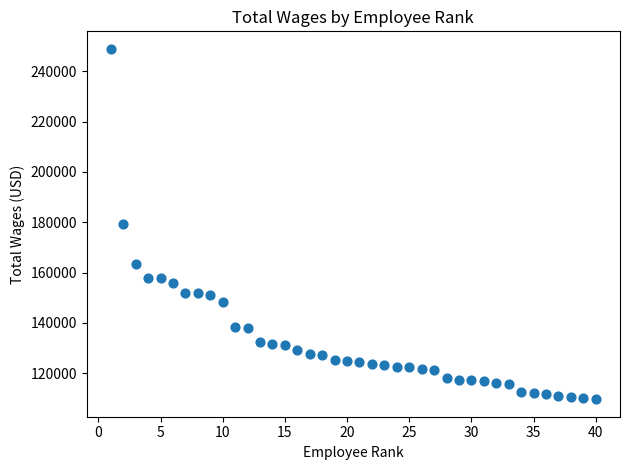

What is the range of X values (max minus min)?

39